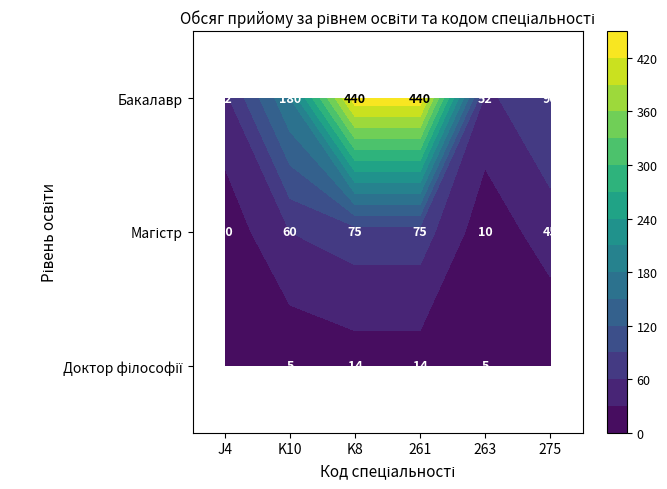

Rank the categories by Доктор філософії value from highest to lowest.

K8, 261, K10, 263, J4, 275